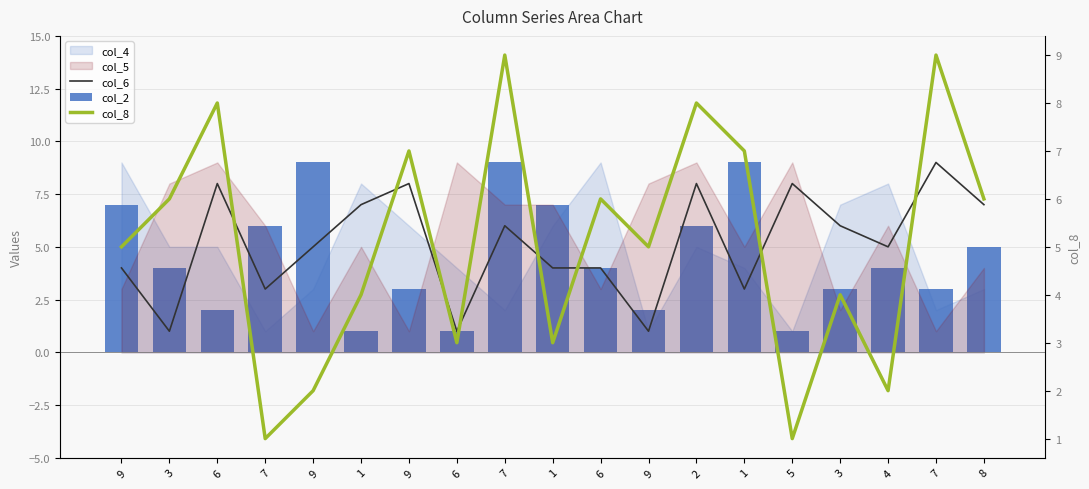

Is it true that col_8 equals 6 at 8?

True